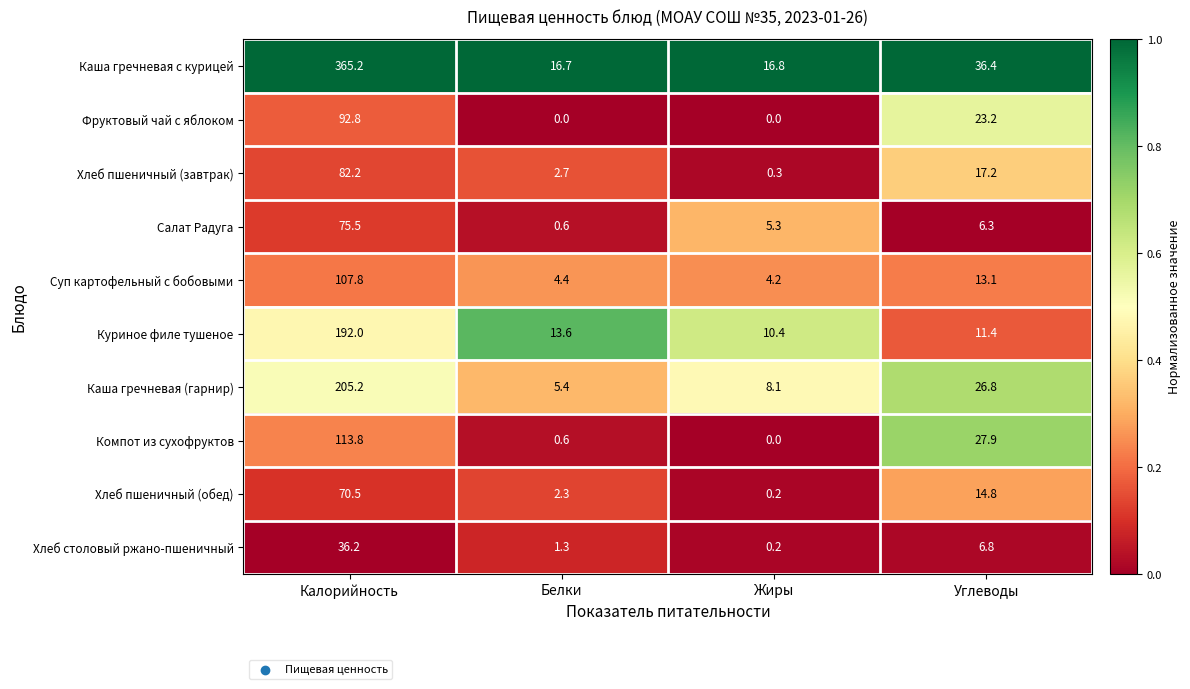

Is the value of Каша гречневая с курицей at Калорийность greater than the value of Хлеб пшеничный (обед) at Калорийность?

Yes